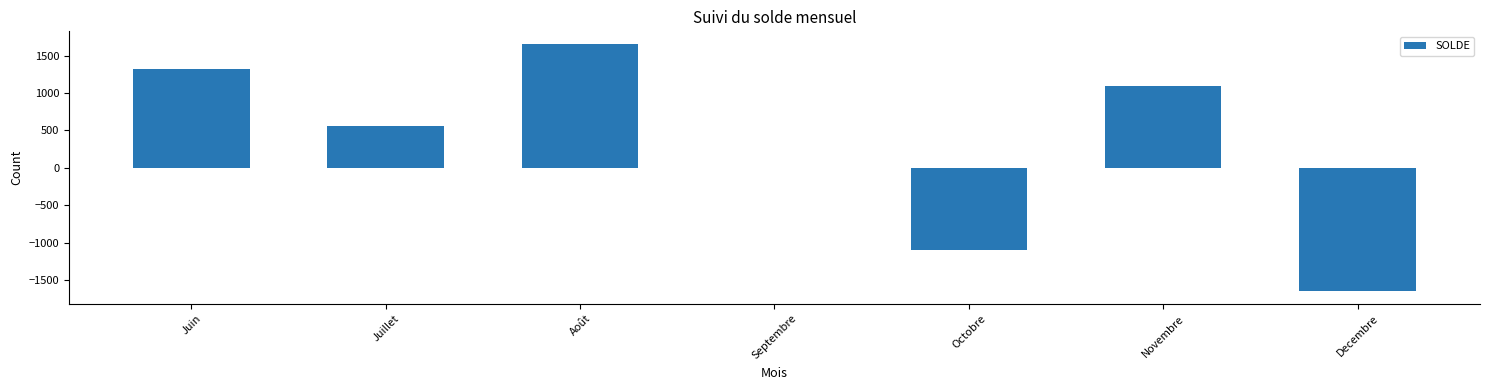

Reading right to left, transcribe all the data shown in this chart.

Decembre=-1652.1	Novembre=1094.8	Octobre=-1105.3	Septembre=3.9	Août=1659.9	Juillet=555.9	Juin=1316.7